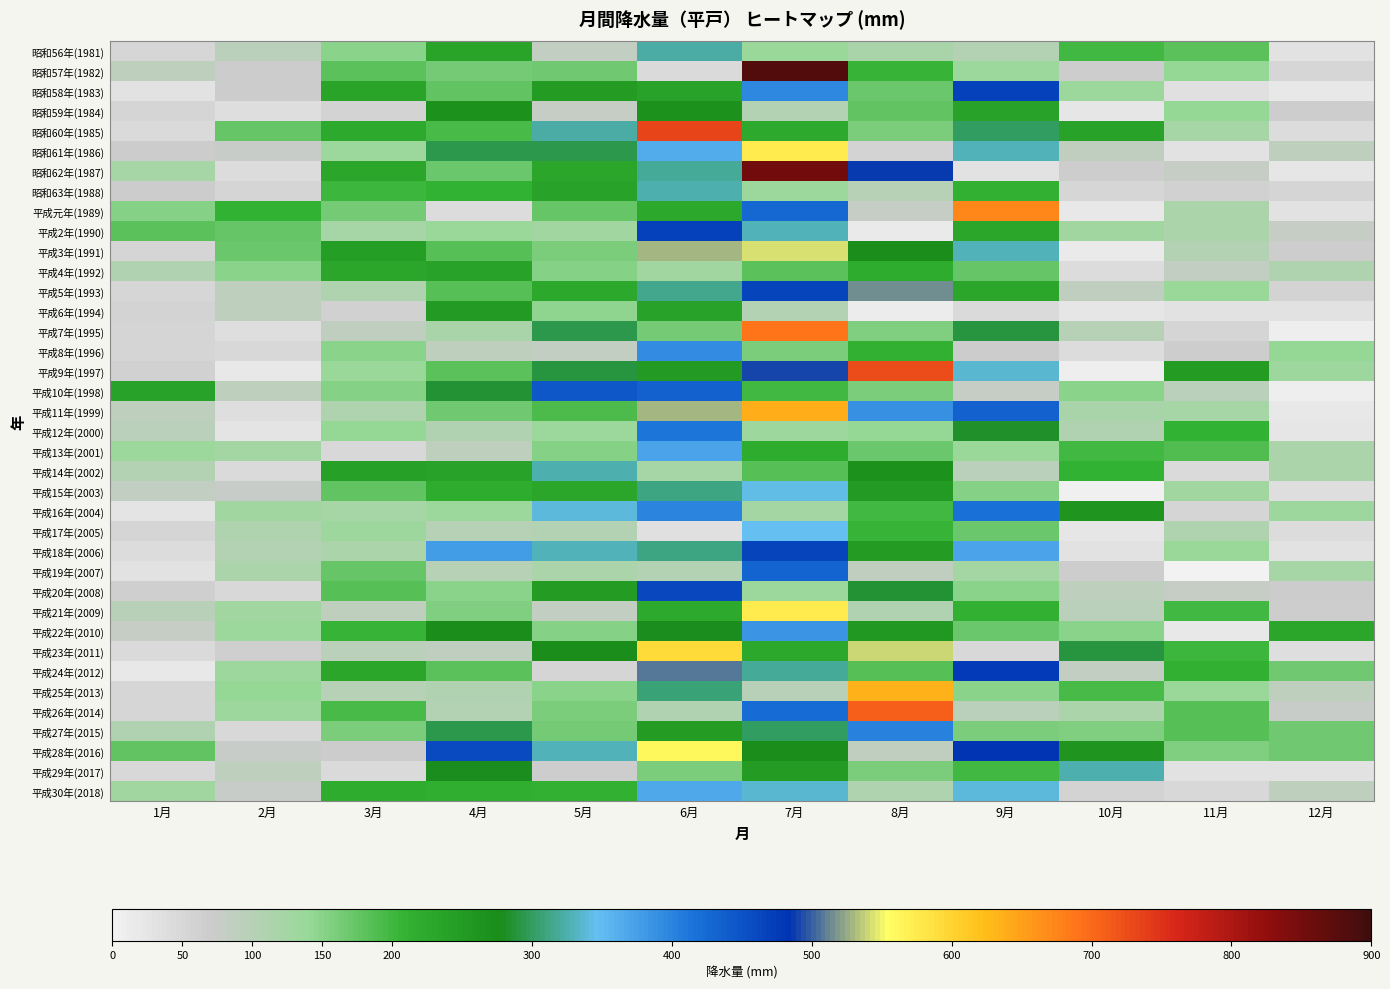

At how many categories does at least one series exceed 744?

1